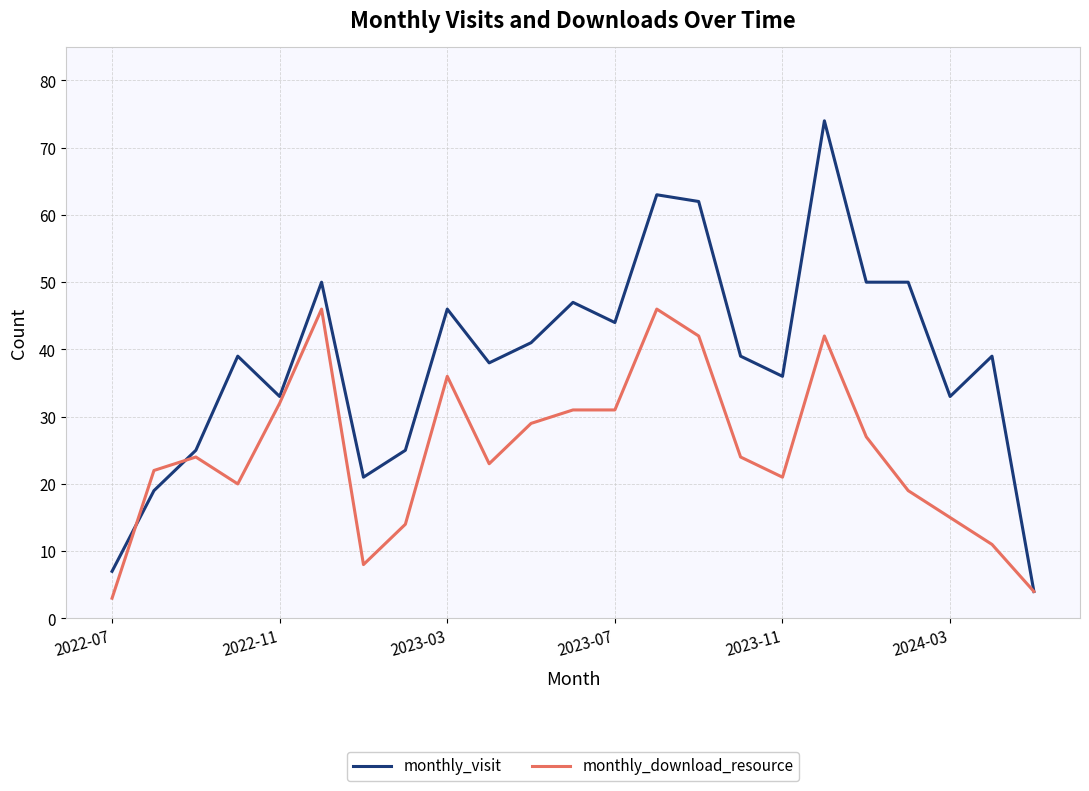

Which series has the largest total across all categories?

monthly_visit